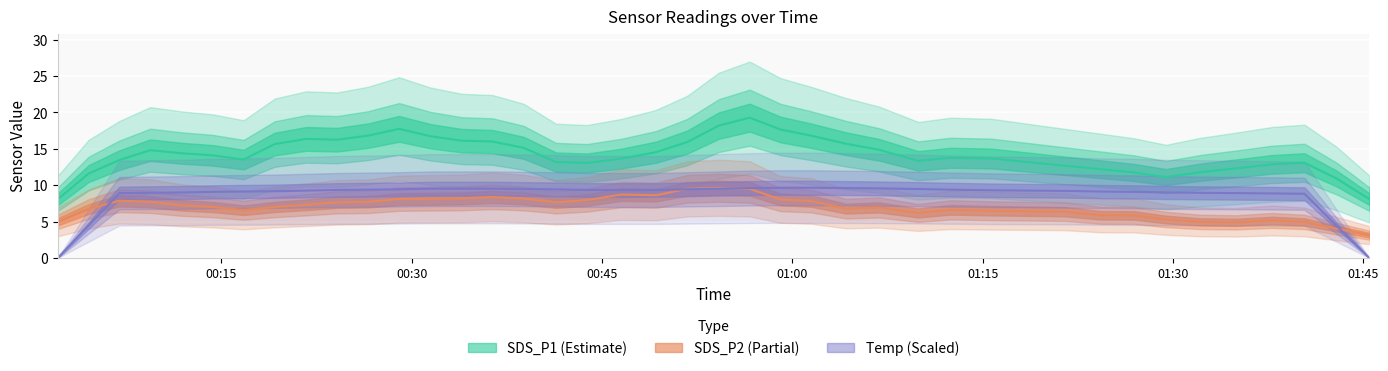

After their last crossing, which series has the higher values: Temp or SDS_P1?

SDS_P1